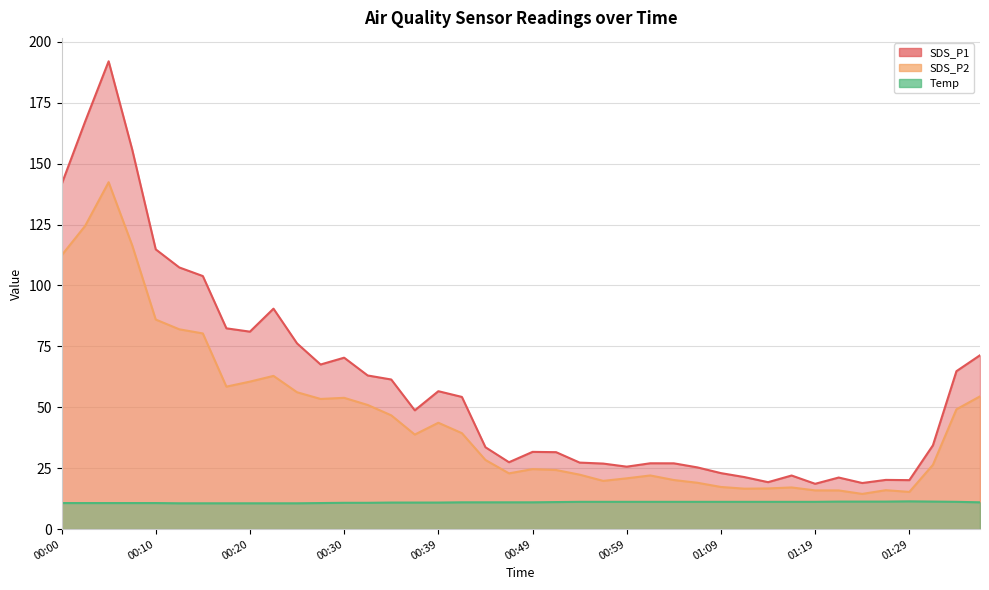

Is the value of SDS_P1 at 00:44 greater than the value of Temp at 00:10?

Yes